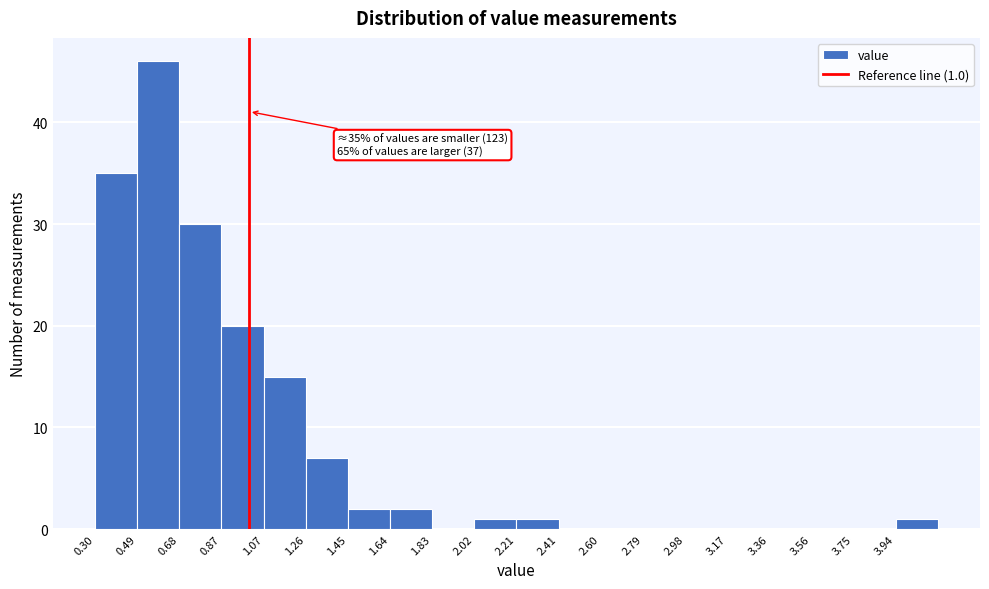

Over which range of the x-axis is the bar tallest?

0.50 to 0.68